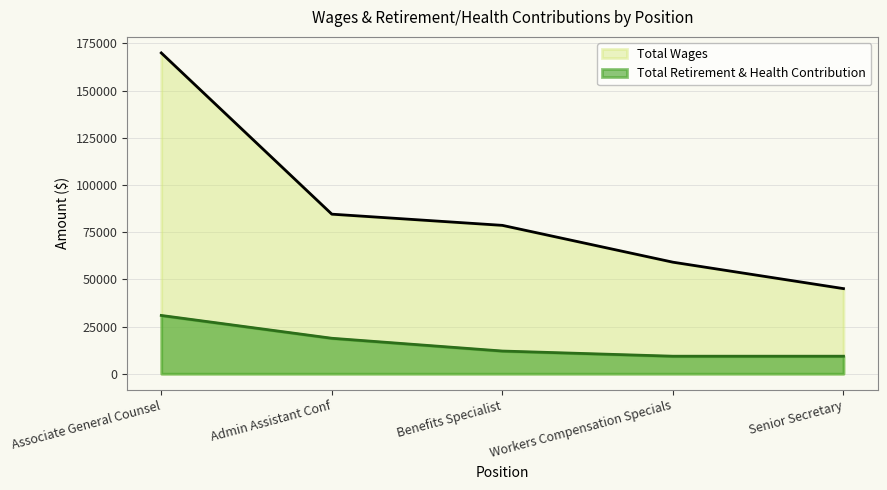

What is the maximum value for Total Retirement & Health Contribution?

30867